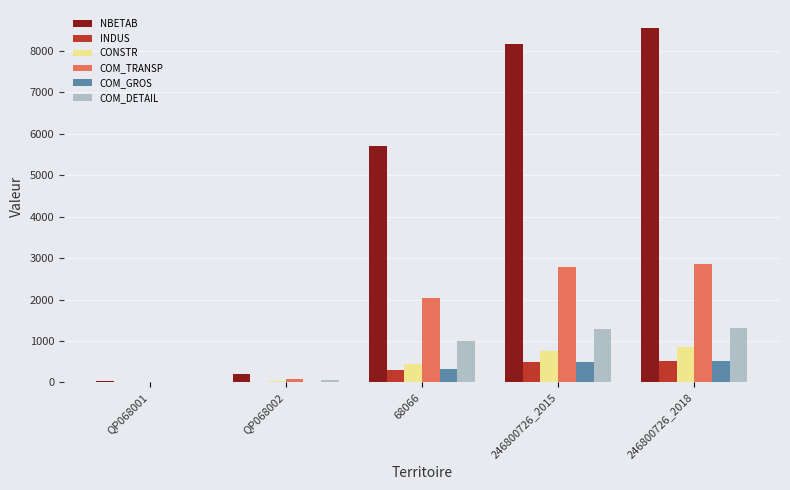

What is the sum of all CONSTR values?

2087